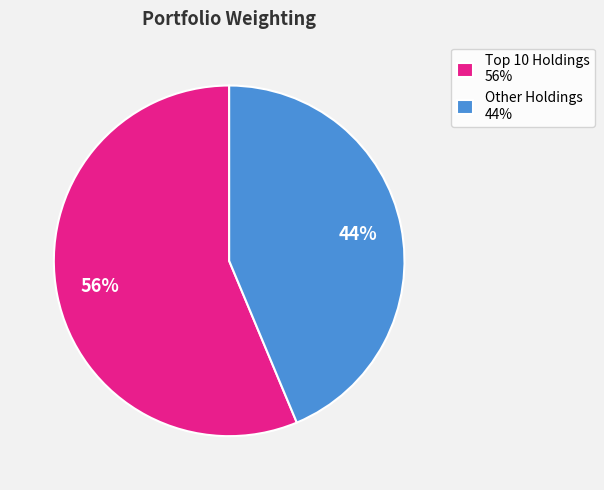

To the nearest percent, what is the average slice percentage?

50%